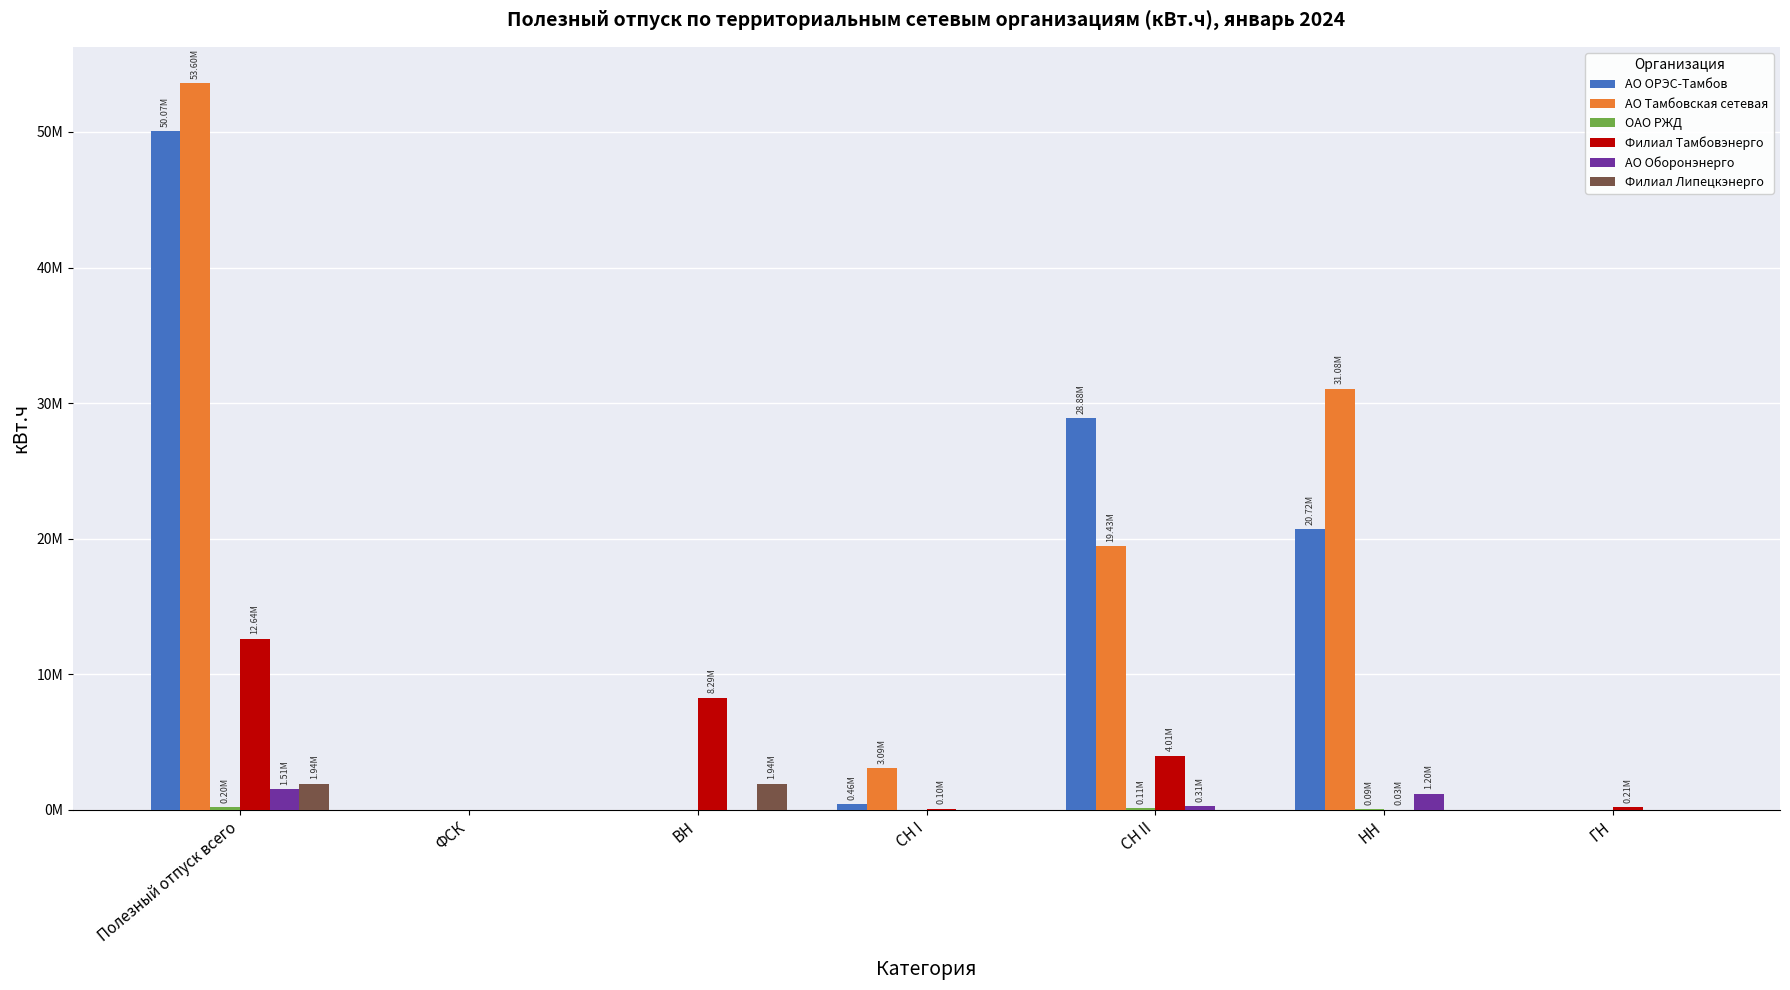

What is the label of the 7th bar from the left?

ГН